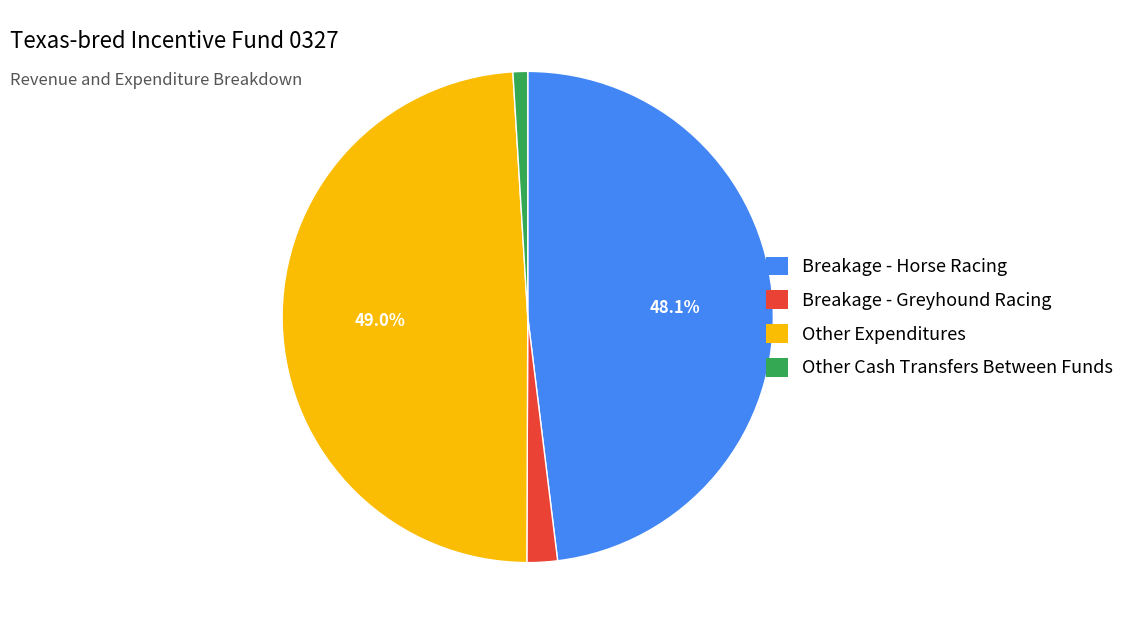

Which has a higher value, Breakage - Greyhound Racing or Breakage - Horse Racing?

Breakage - Horse Racing